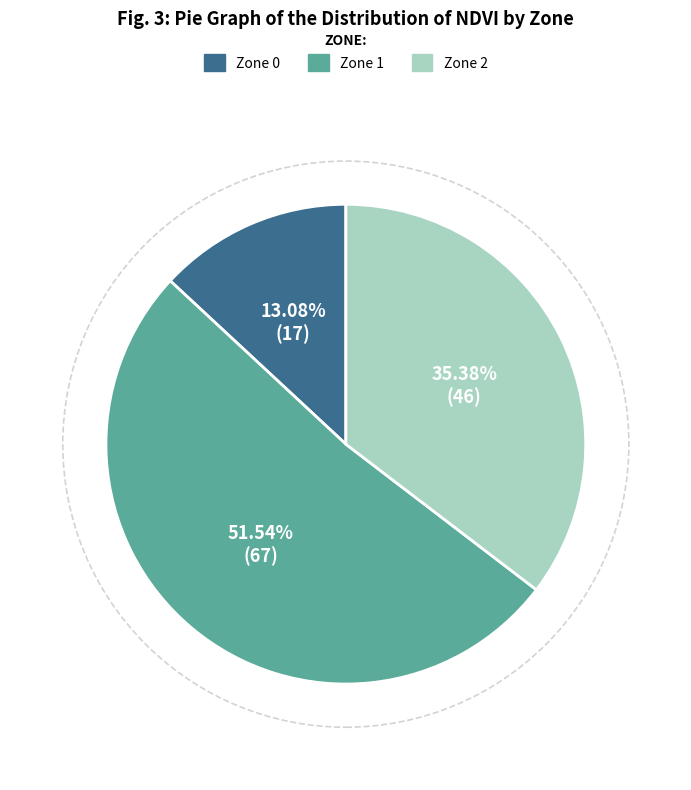

To the nearest percent, what percentage of the pie is Zone 1?

52%